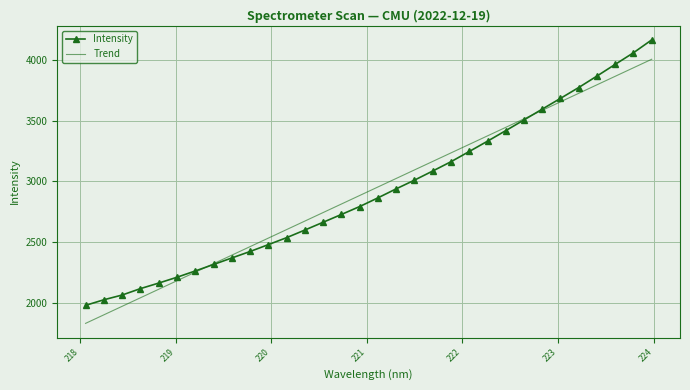

What is the maximum value shown in the chart?

4164.1